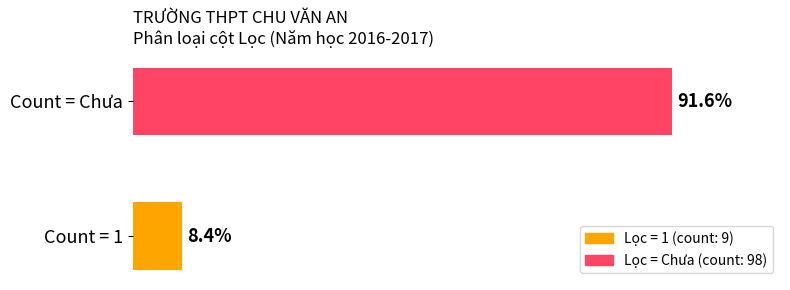

Is it true that Maximum utilization equals 1 at 1?

False